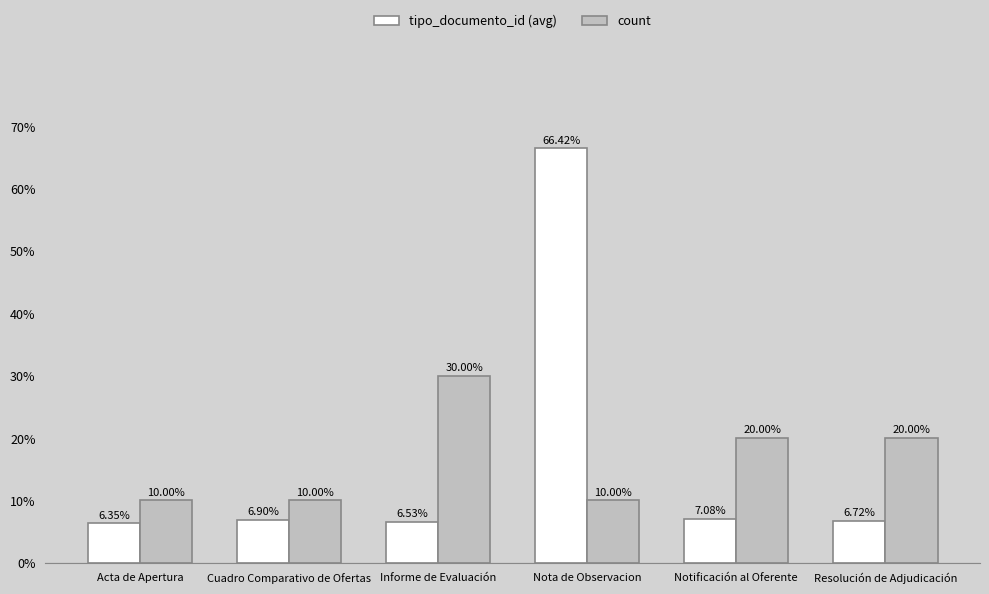

How many categories are shown in the chart?

6